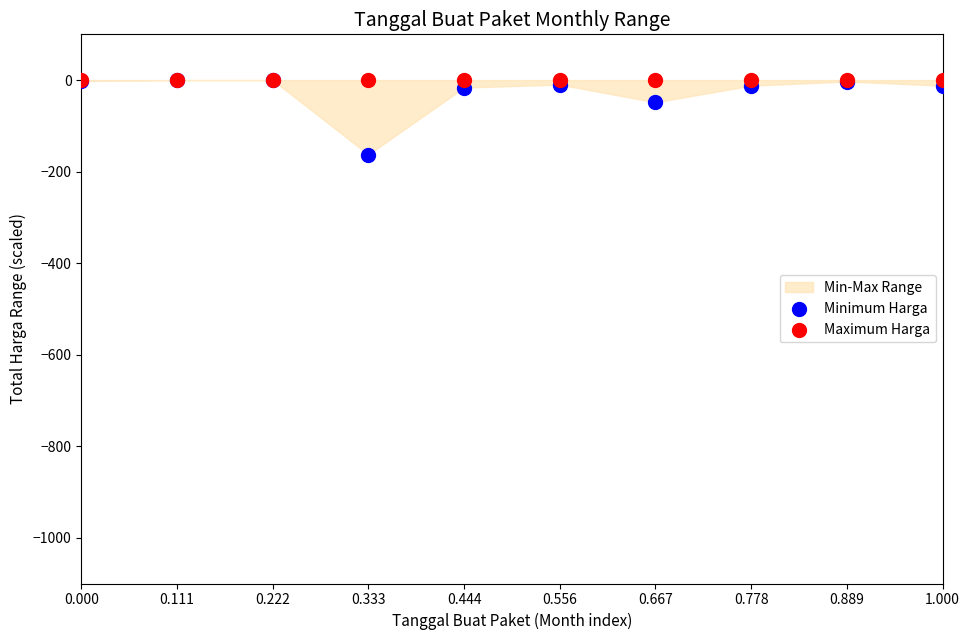

In the Minimum Harga series, what Y value is closest to -81?

-48.5